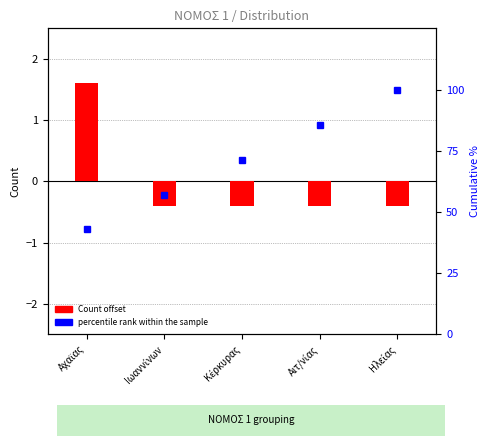

True or false: Count offset has a value of -0.2 at Ιωαννίνων.

False